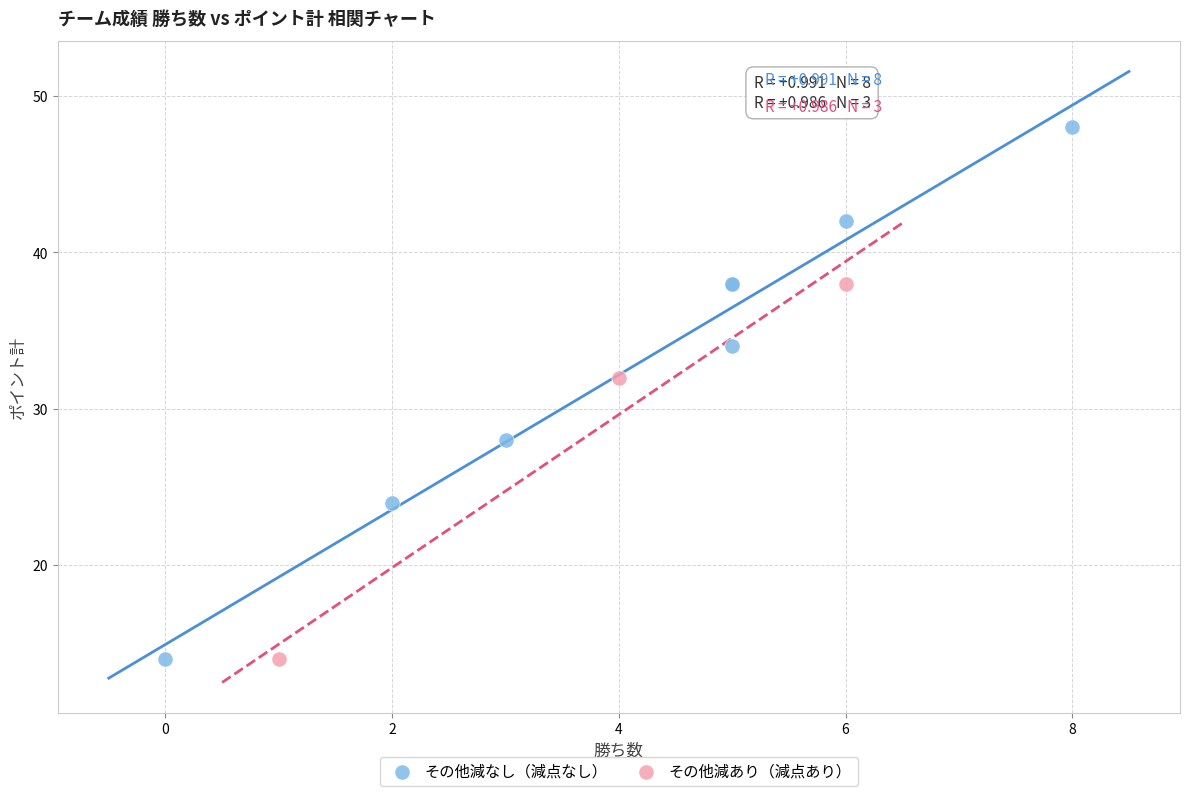

What are all the series names shown in the legend?

その他減なし（減点なし）, その他減あり（減点あり）